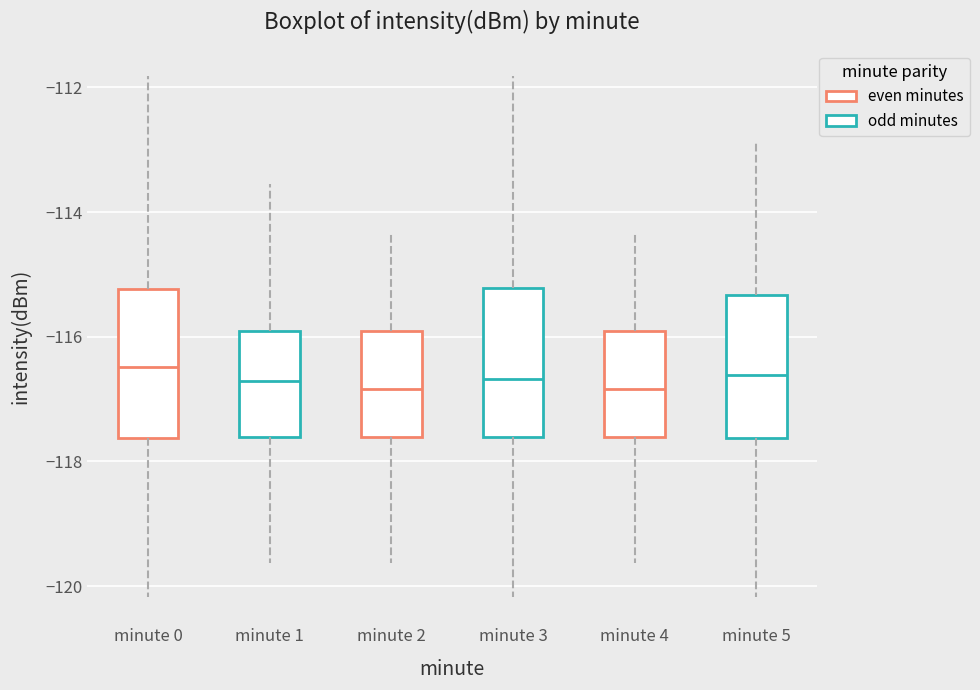

Reading left to right, transcribe this box plot: for each box, give where its median line is, the range the box spans, and where its two whiskers end, as read against the y-axis. The values are not printed on the chart, so give them approximately, as read against the axis.

minute 0: median -116.4, box -117.6 to -115.2, whiskers -120.2 to -111.8
minute 1: median -116.8, box -117.6 to -116.0, whiskers -119.6 to -113.6
minute 2: median -116.8, box -117.6 to -116.0, whiskers -119.6 to -114.4
minute 3: median -116.6, box -117.6 to -115.2, whiskers -120.2 to -111.8
minute 4: median -116.8, box -117.6 to -116.0, whiskers -119.6 to -114.4
minute 5: median -116.6, box -117.6 to -115.4, whiskers -120.2 to -112.8